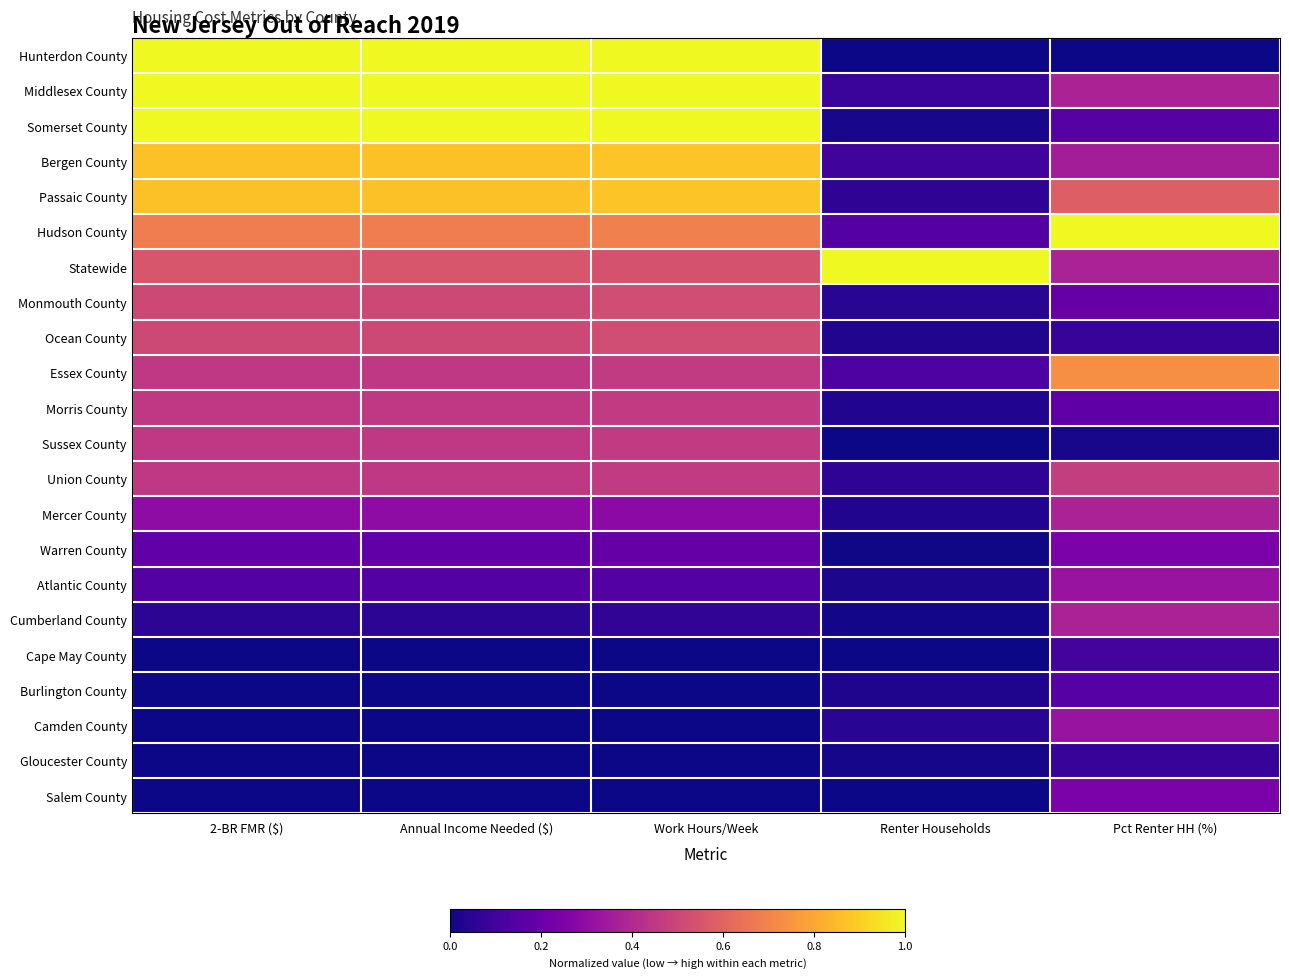

Which has a higher value, Renter Households or Work Hours/Week?

Work Hours/Week